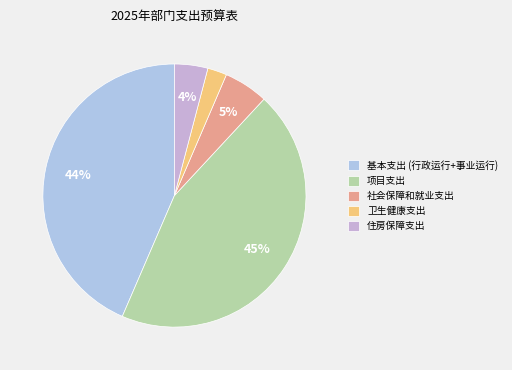

How many slices are in this pie chart?

5